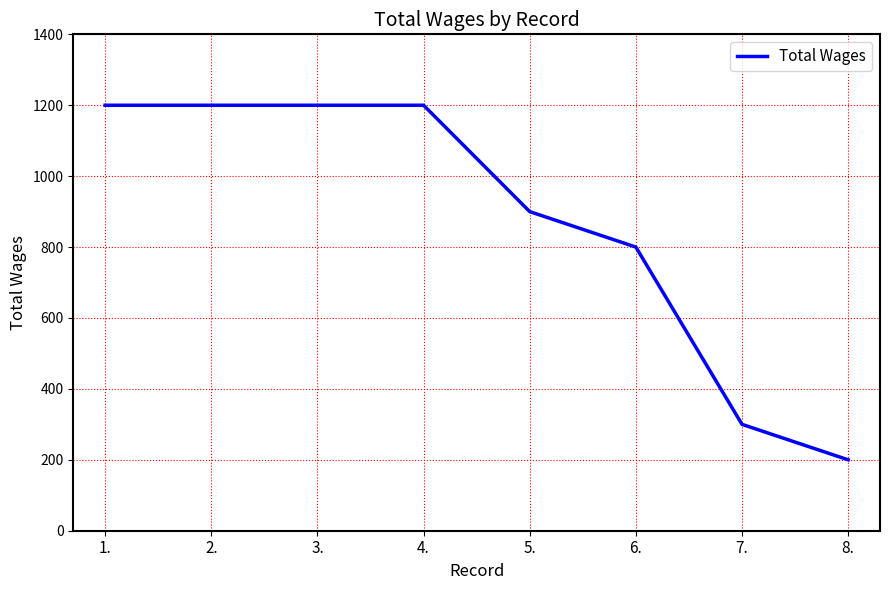

True or false: the data has more than 2 interior local peaks.

False